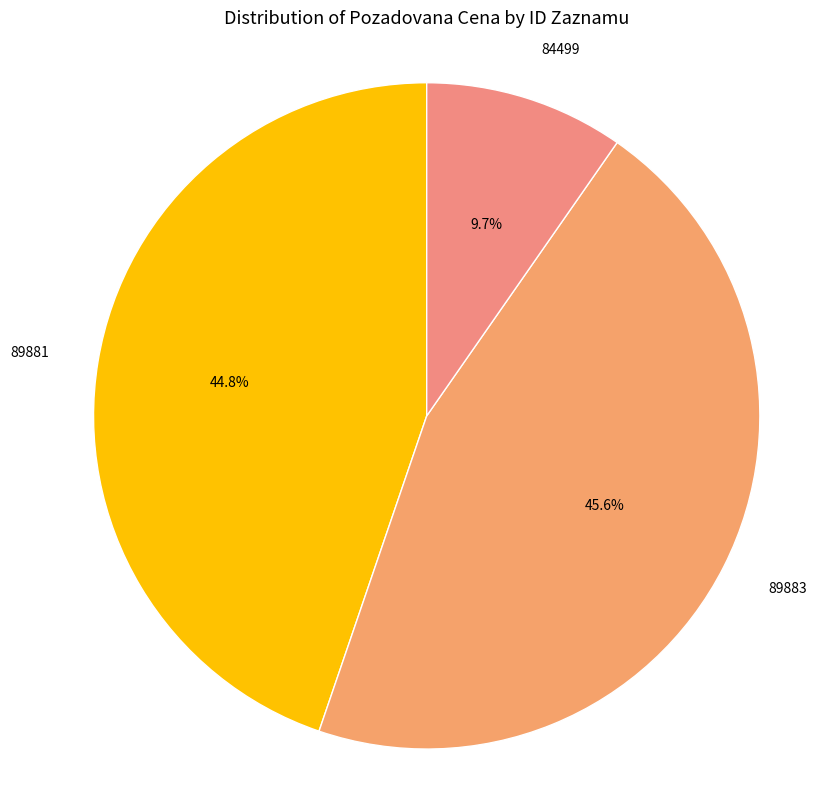

Rank the categories by value from lowest to highest.

84499, 89881, 89883